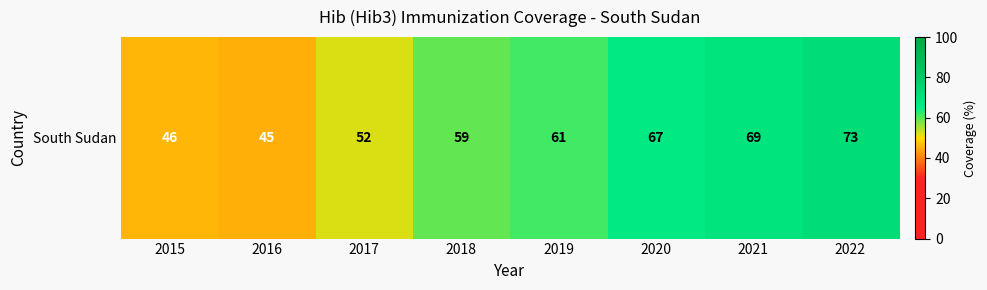

Rank the categories by value from lowest to highest.

2016, 2015, 2017, 2018, 2019, 2020, 2021, 2022